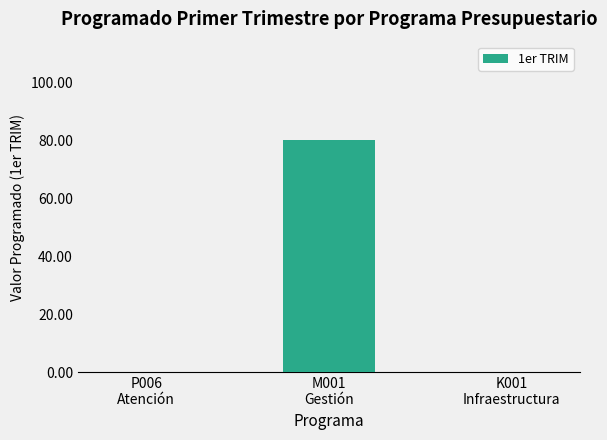

Are the bars horizontal?

No